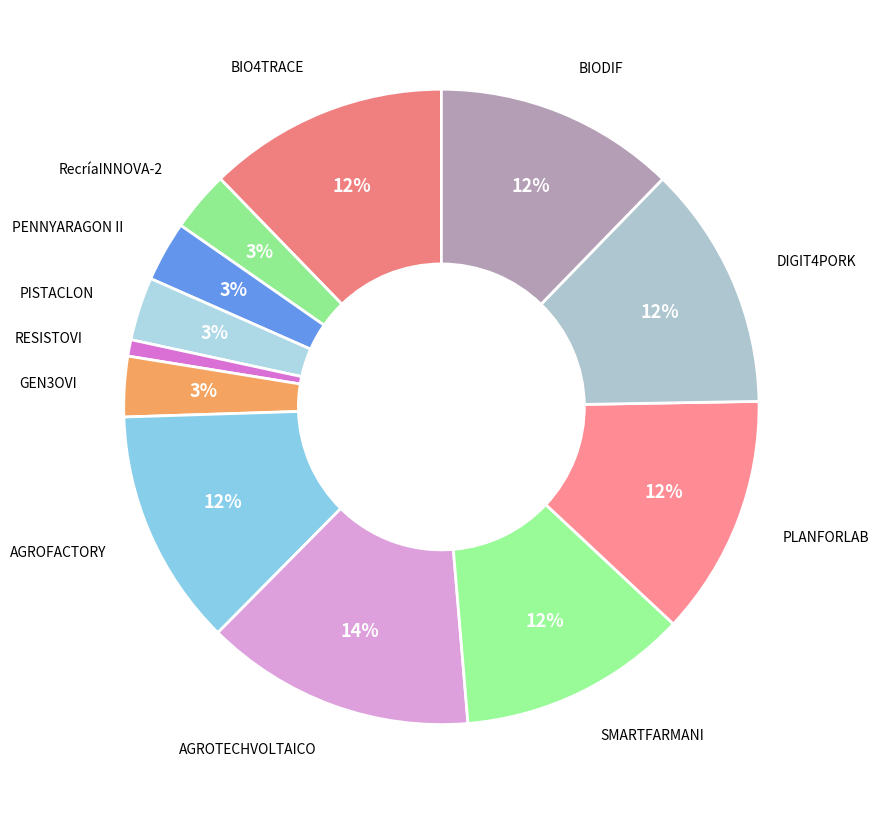

What is the smallest slice in the pie chart?

RESISTOVI